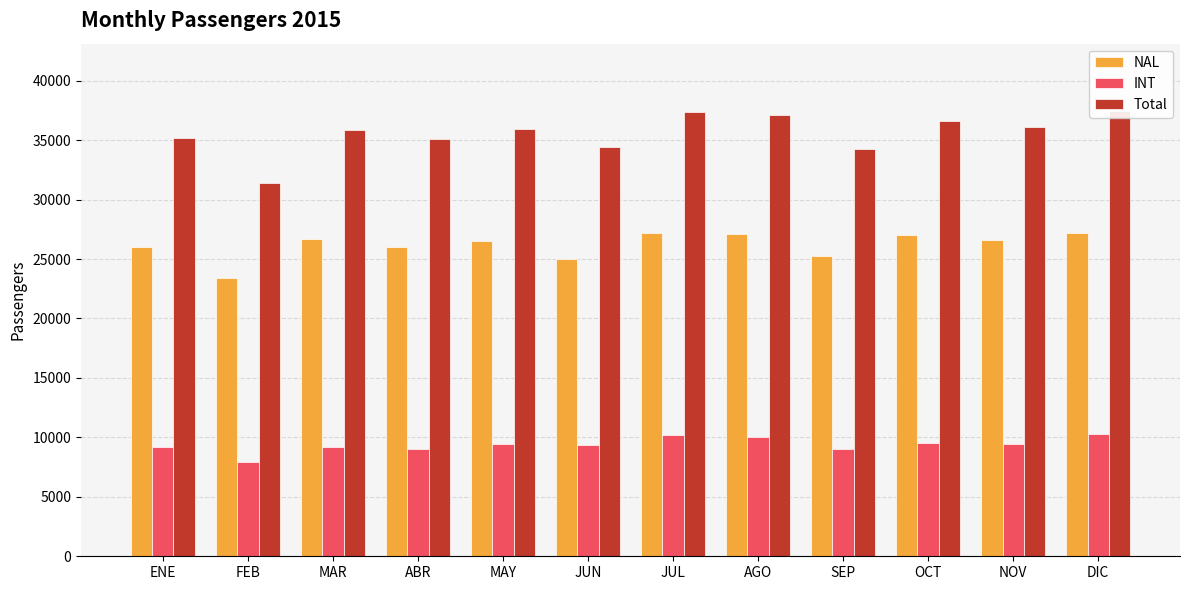

Which series has the largest total across all categories?

Total